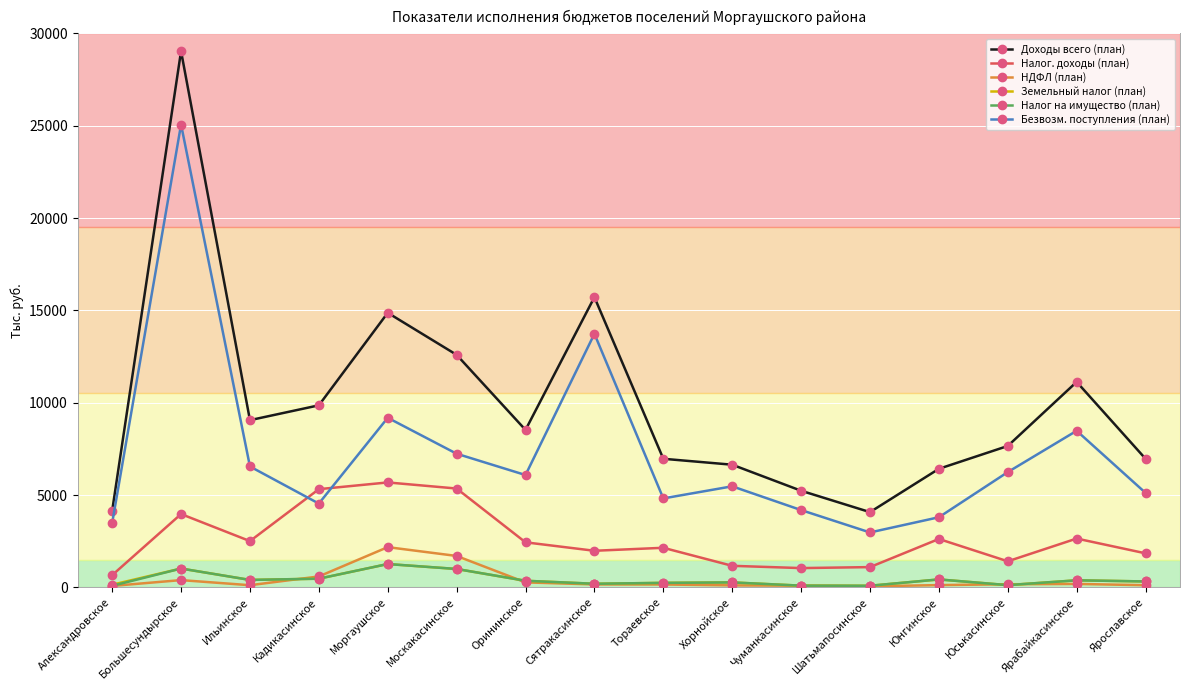

Where does the Доходы всего (план) series first go above 8527?

Большесундырское